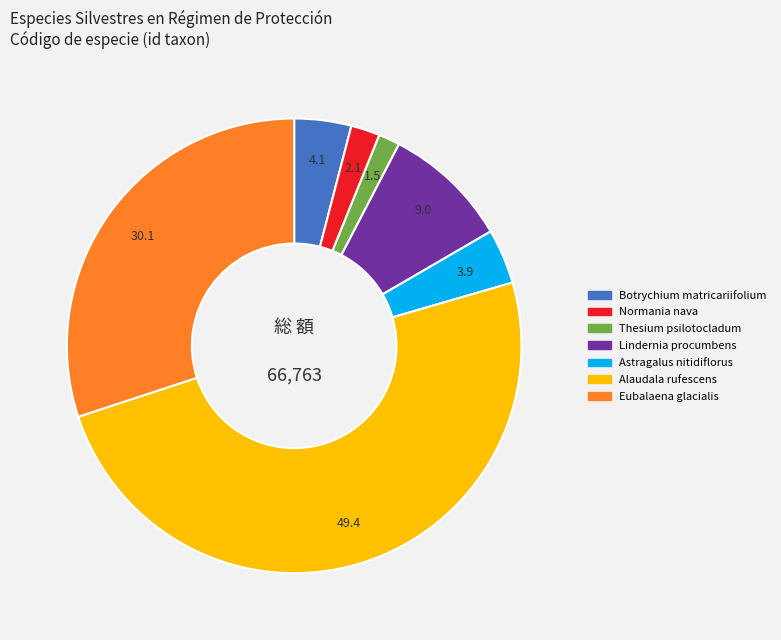

Between Normania nava and Lindernia procumbens, which is larger?

Lindernia procumbens